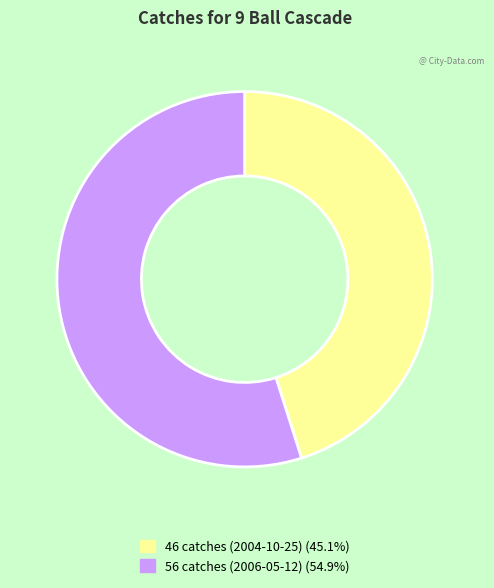

Between 56 catches (2006-05-12) and 46 catches (2004-10-25), which is larger?

56 catches (2006-05-12)